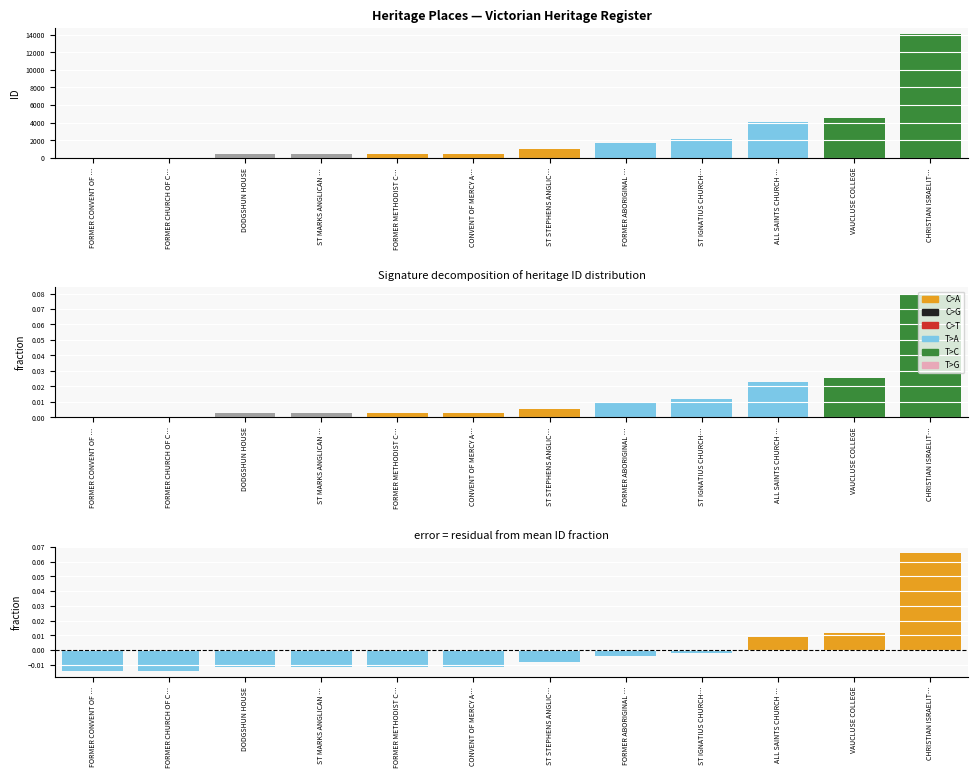

Where does the residual series first go above 0?

ALL SAINTS CHURCH …